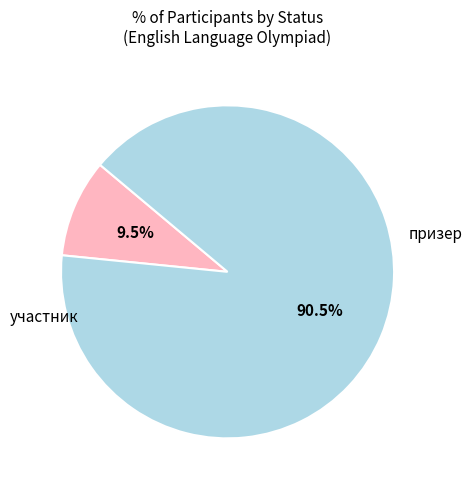

Is there any slice that represents more than half of the pie?

Yes